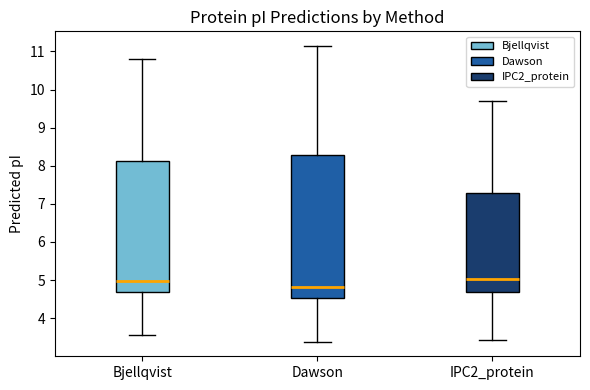

Where is the upper edge of the box for IPC2_protein on the y-axis? The values are not printed on the chart, so give them approximately, as read against the axis.

7.3